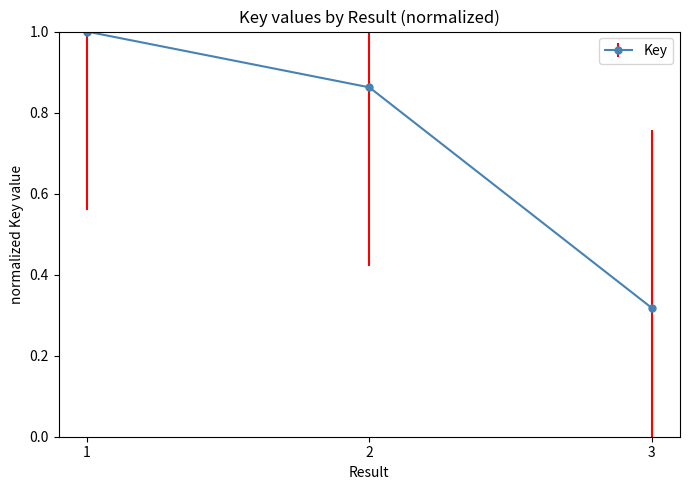

What is the sum of the values at 2 and 3?

1.2